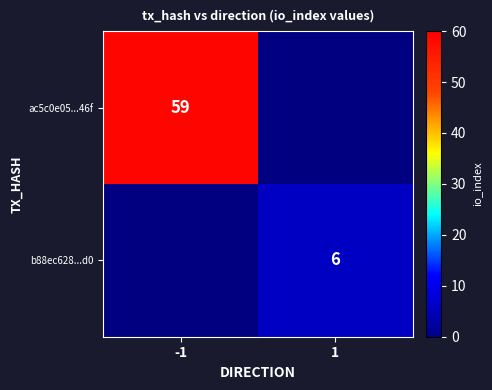

The ac5c0e05...46f series shows 36 at -1. True or false?

False